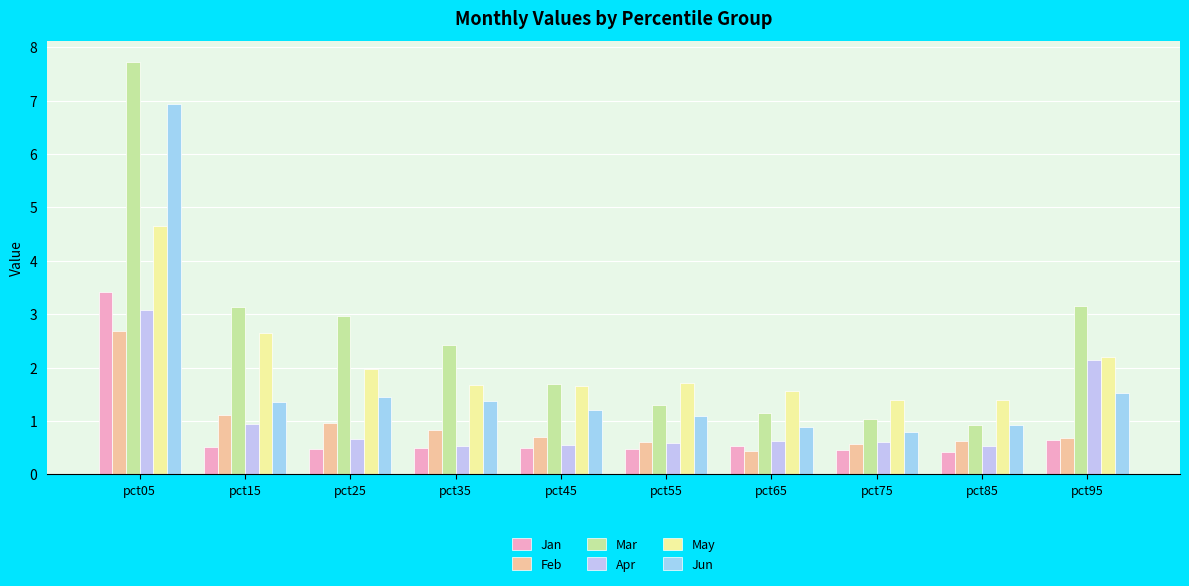

What is the sum of the May values at pct45 and pct35?

3.3